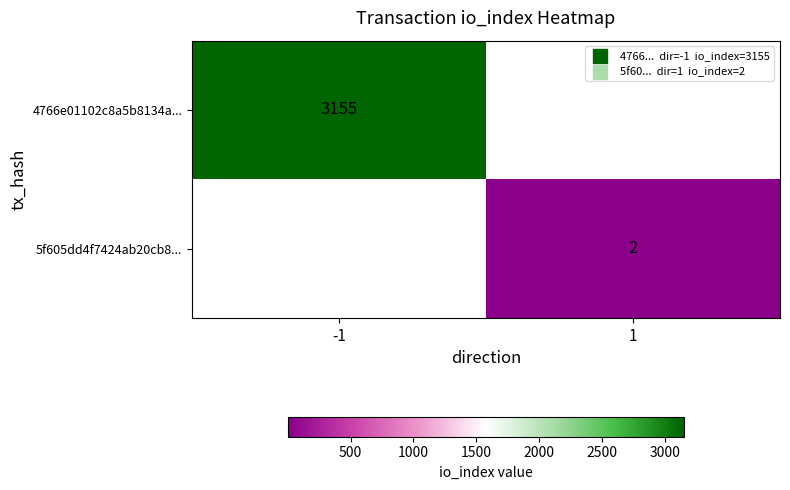

Count the number of data series in this chart.

2